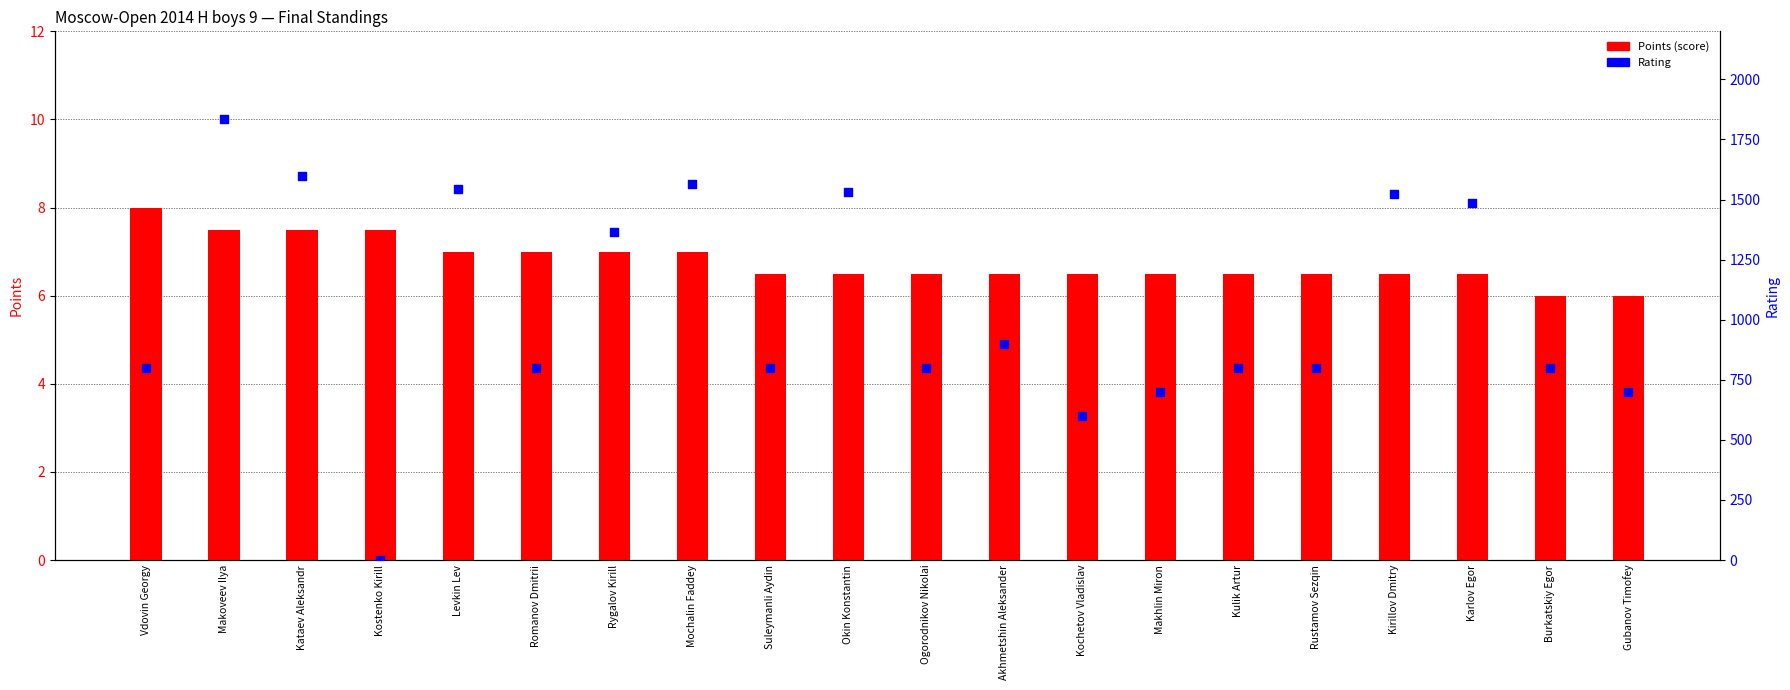

Which series has the widest spread of Y values?

Rating